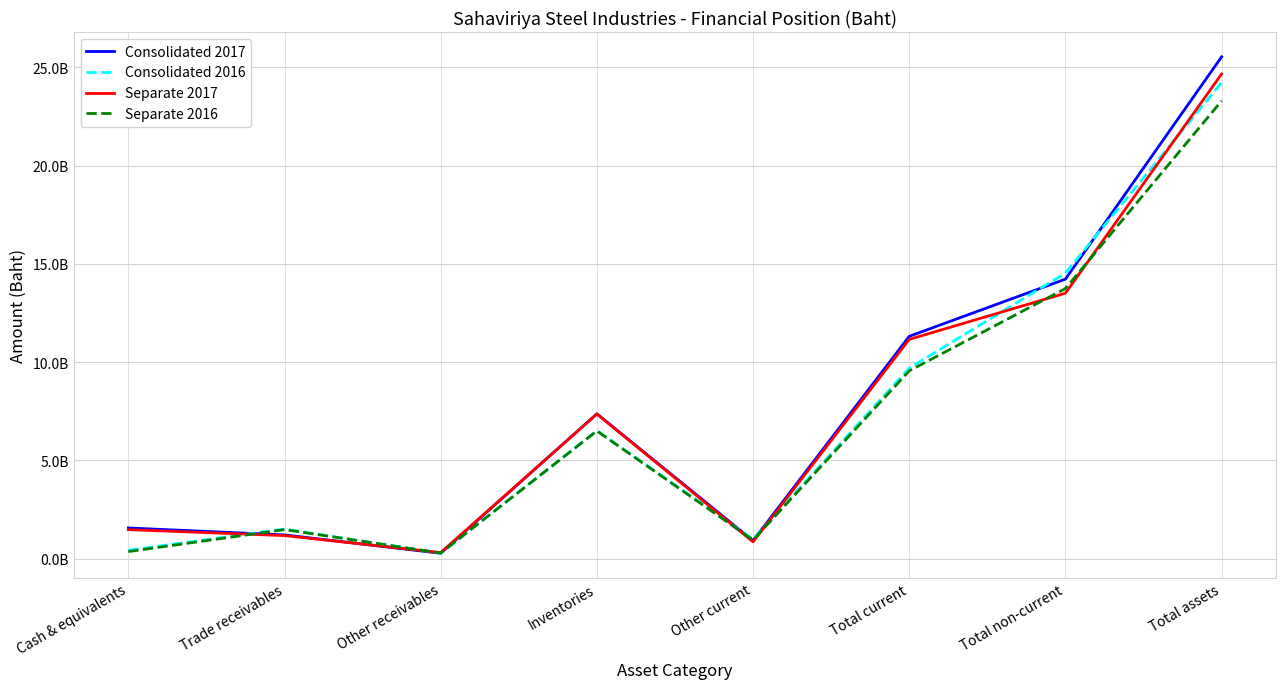

In Separate 2016, how many points are higher than both neighbors (excluding endpoints)?

2